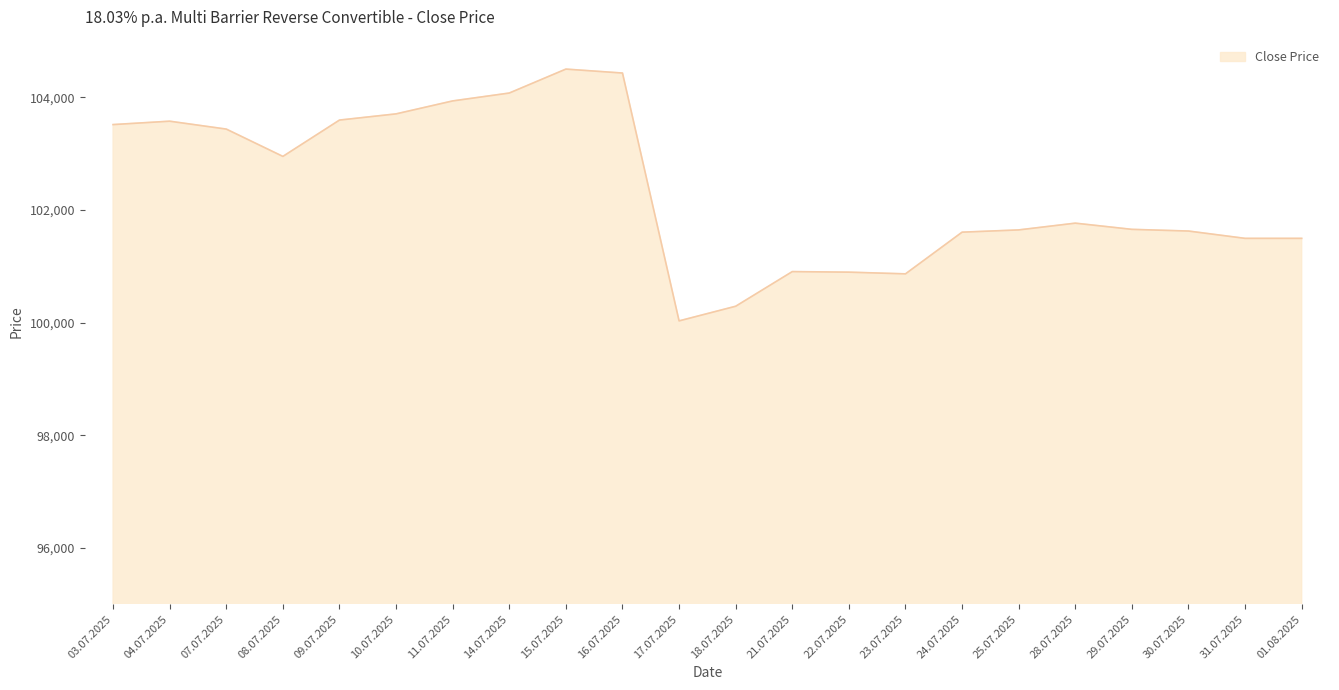

Between 21.07.2025 and 14.07.2025, which is larger?

14.07.2025